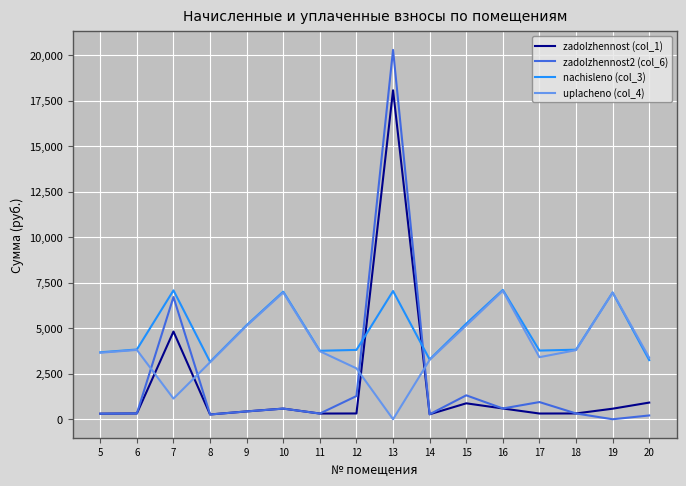

At how many categories does at least one series exceed 4294?

7